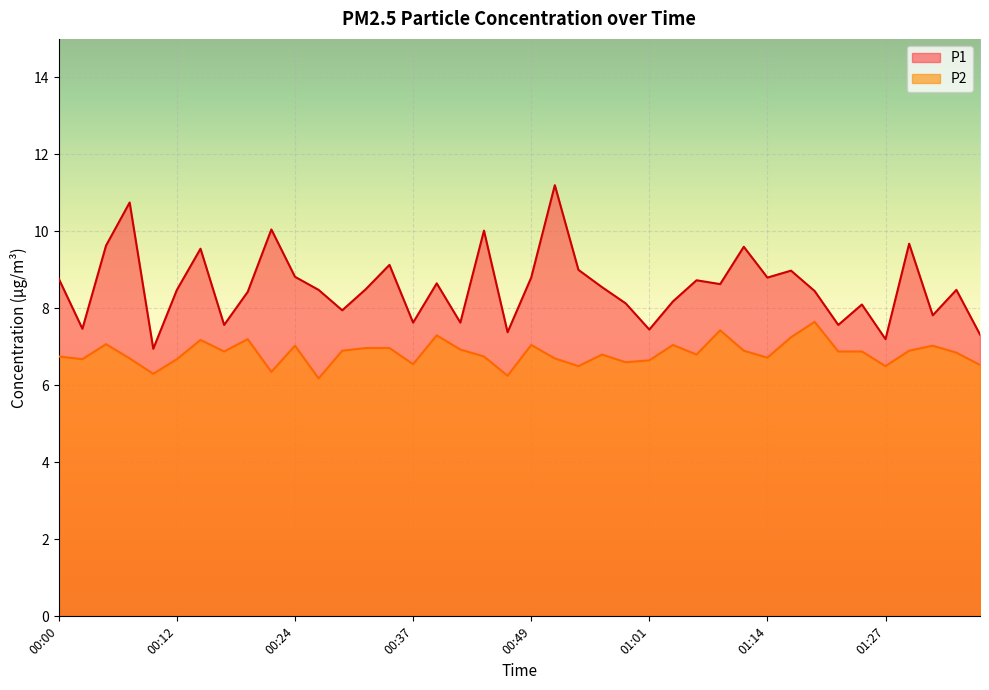

Is it true that P1 equals 13.4 at 01:24?

False